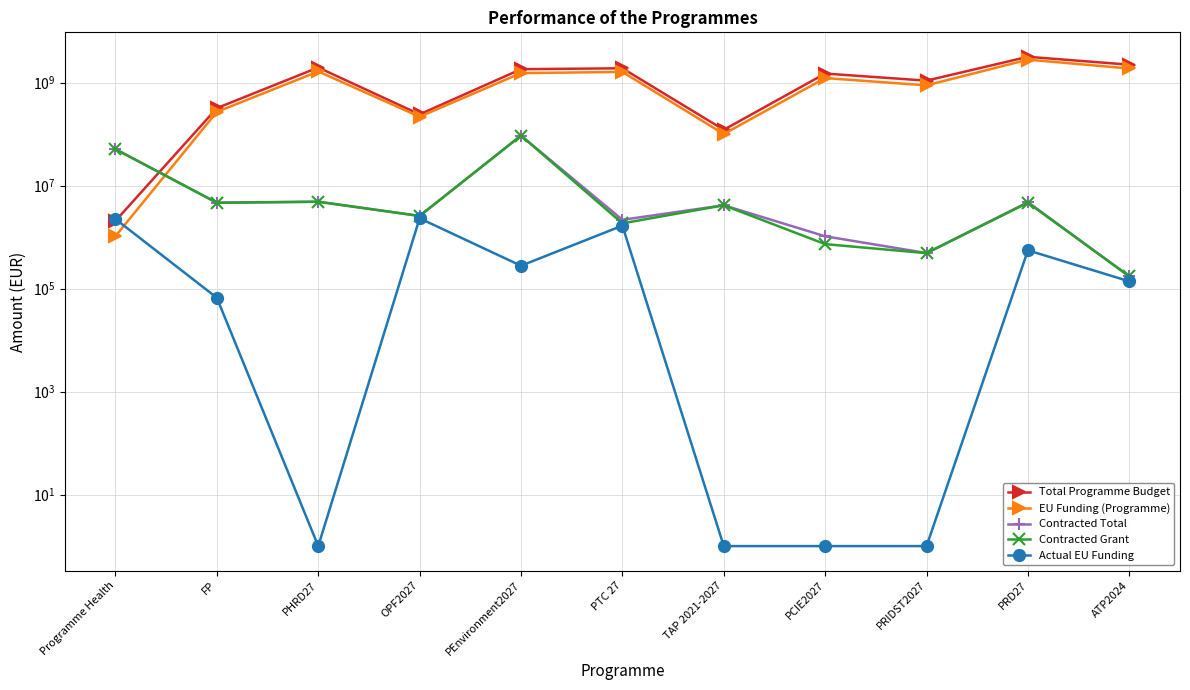

Which series has the widest spread of values?

Total Programme Budget